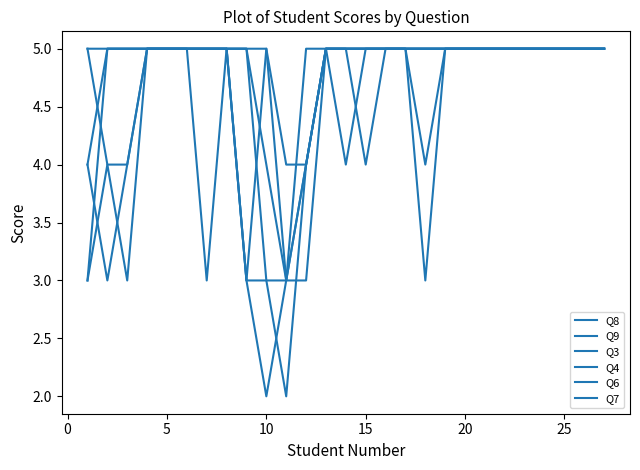

In Q7, how many points are higher than both neighbors (excluding endpoints)?

2